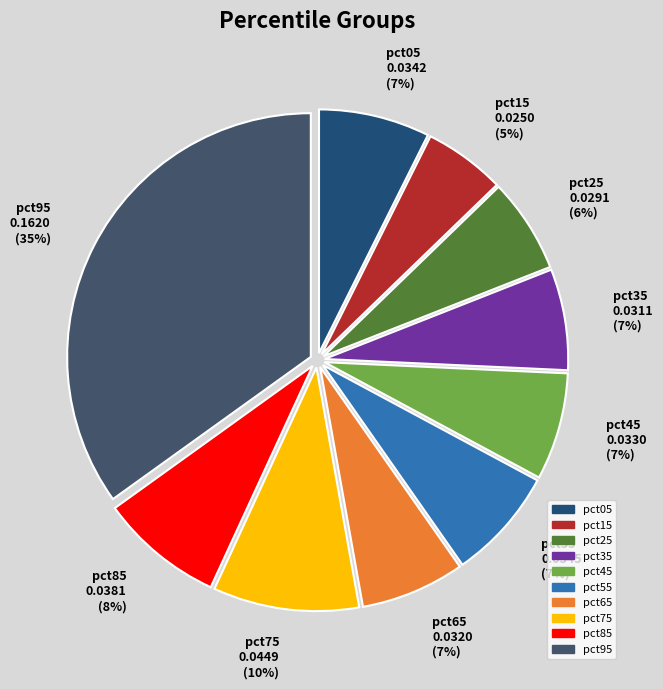

Count the number of slices in the pie.

10